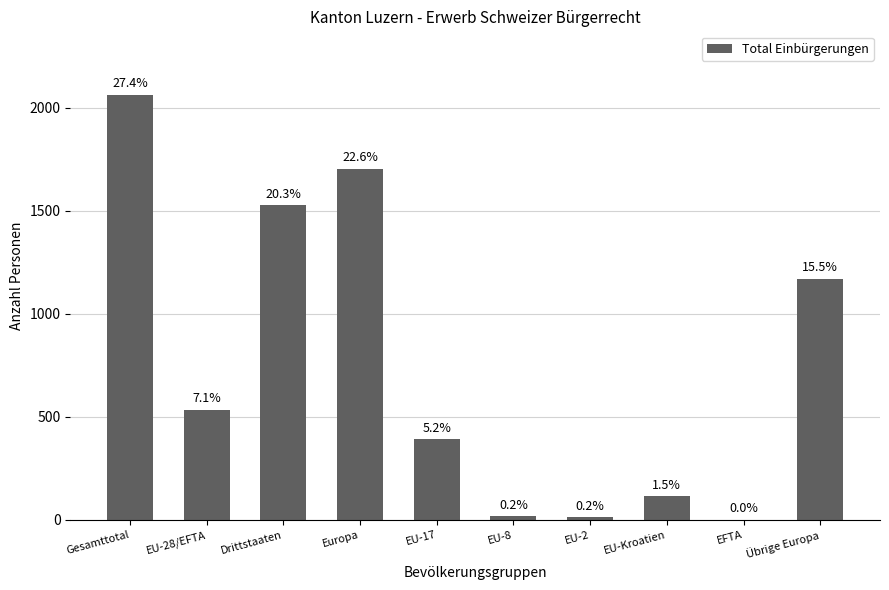

Are the bars horizontal?

No